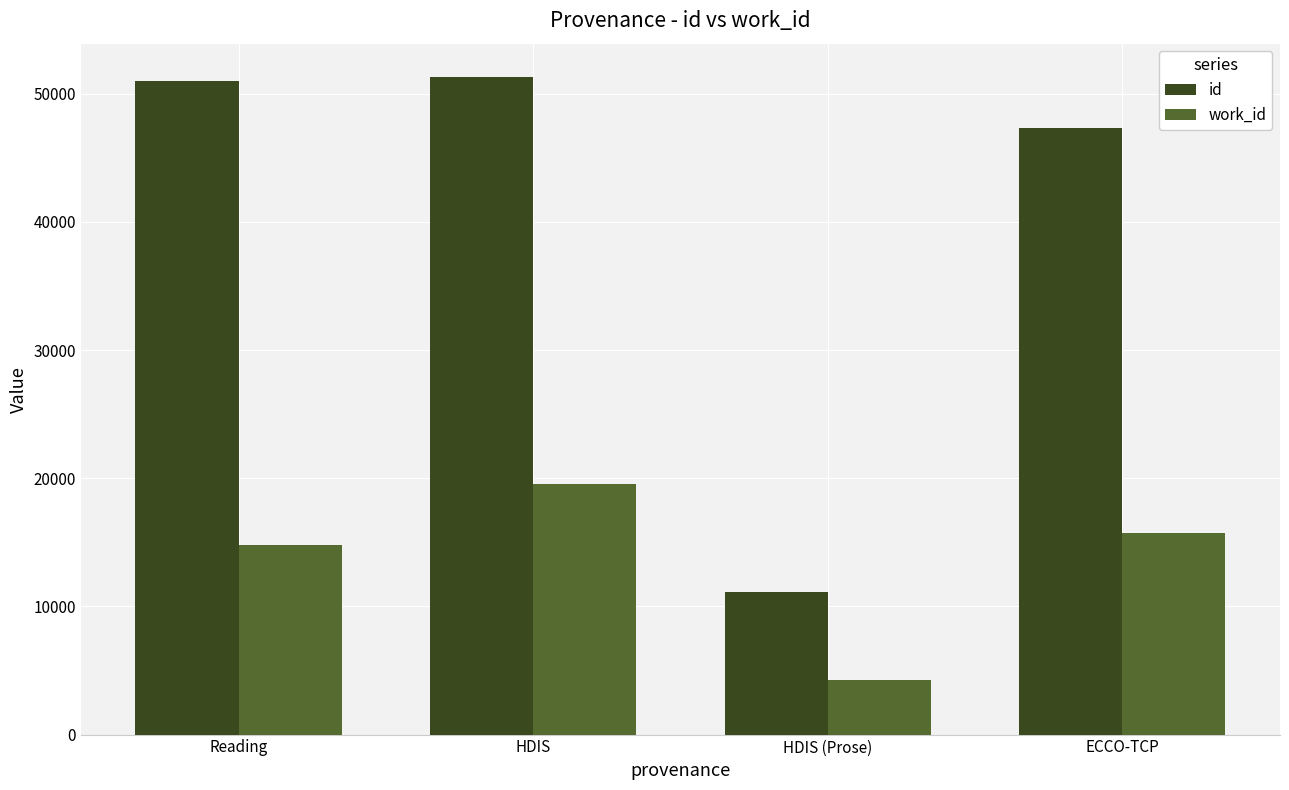

What is the difference between the second highest and second lowest values in the id series?

3651